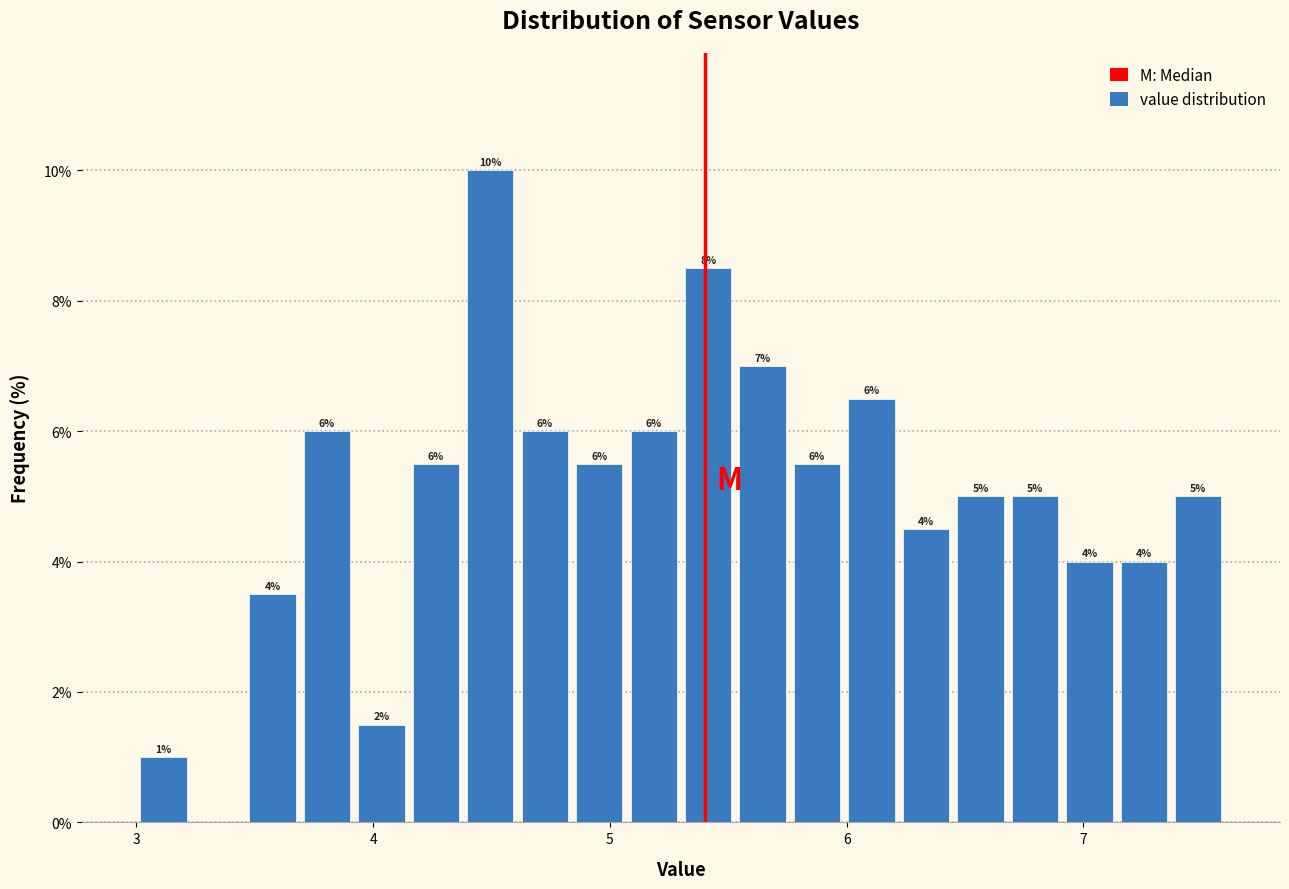

Around what value on the x-axis is the tallest bar? Give the approximate position of its centre, as read against the axis.

4.5